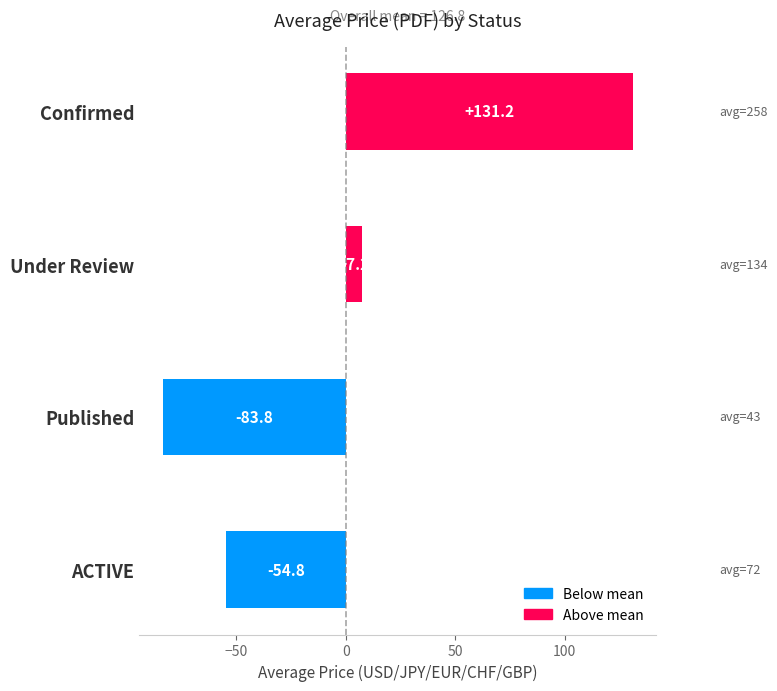

At which category does the chart reach its peak across all series?

Confirmed